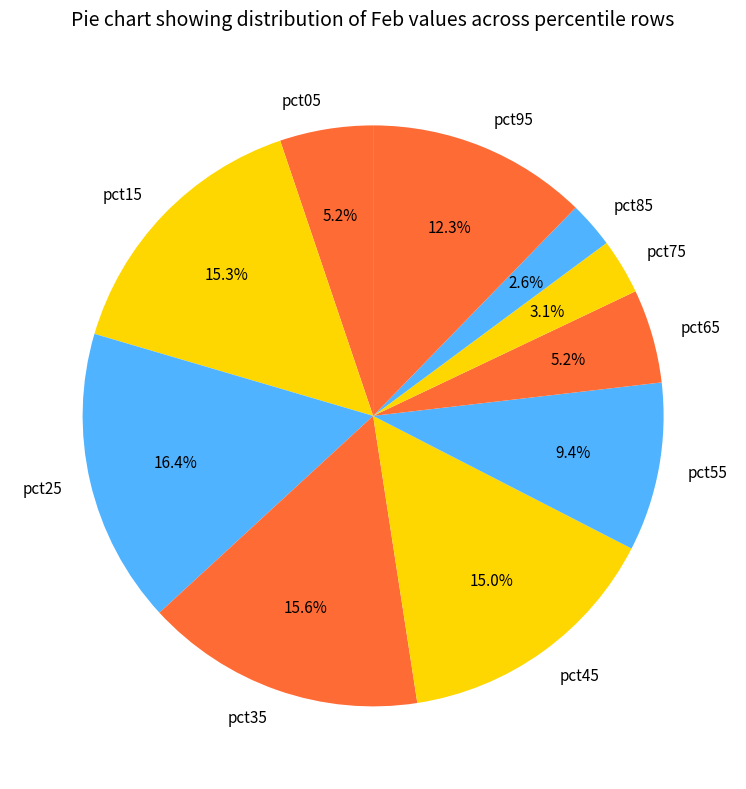

True or false: pct55 accounts for 9% of the total.

True